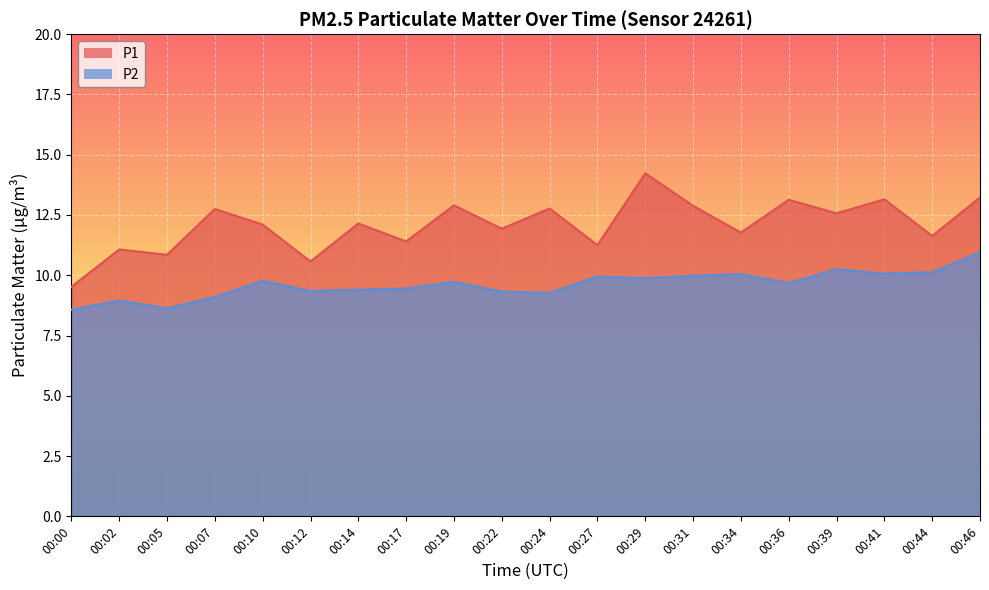

What is the average value of the P2 series?

9.6